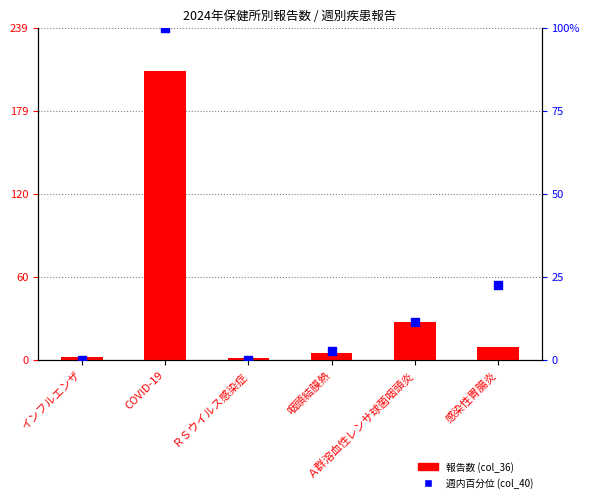

At how many categories does at least one series exceed 193?

1